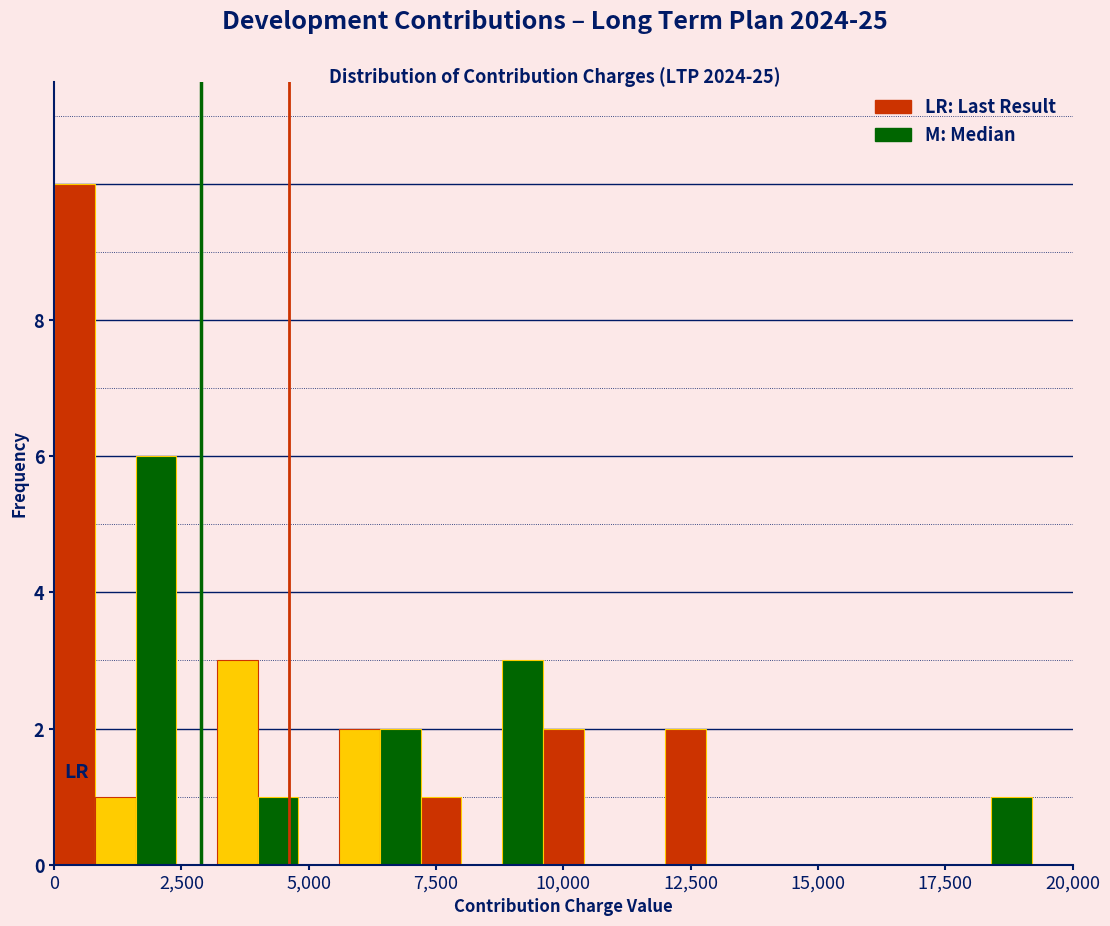

Read against the x-axis, roughly where is the centre of the tallest bar?

500